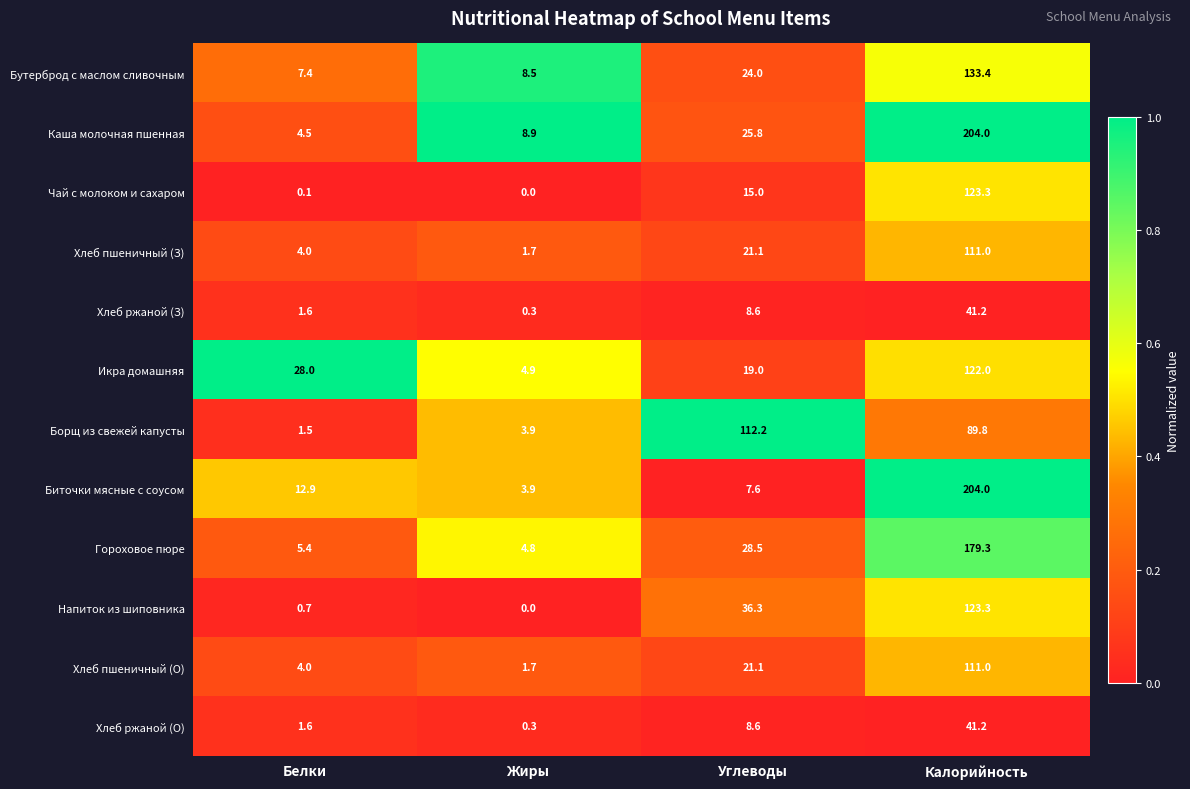

Which series has the widest spread of values?

Биточки мясные с соусом